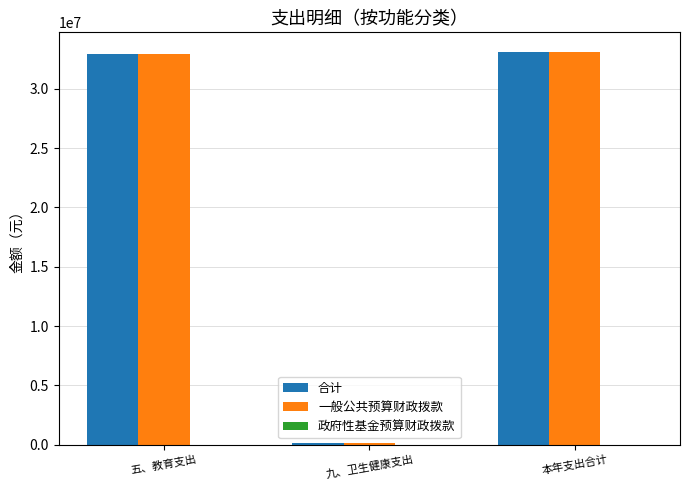

What is the average value of the 合计 series?

22075885.1